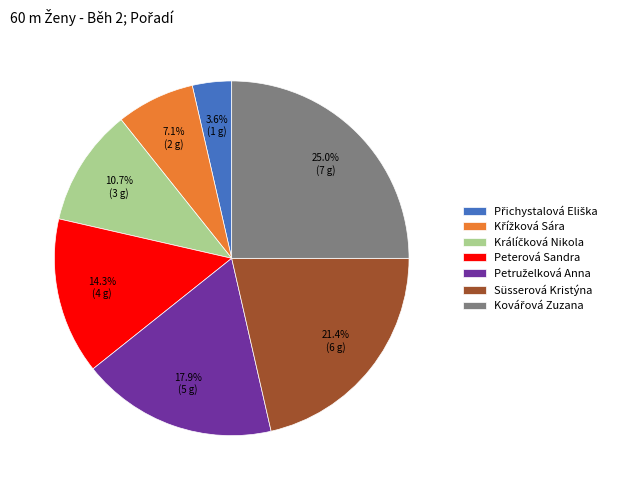

Is there a majority slice in this chart?

No